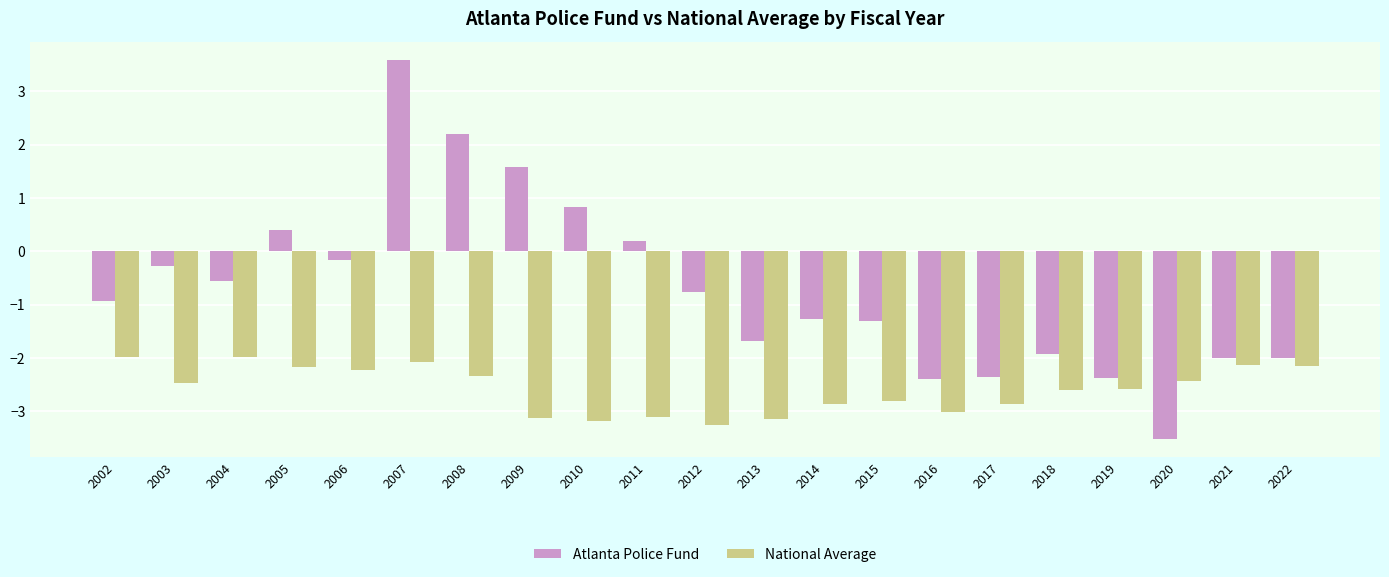

What value does the Atlanta Police Fund series have at 2019?

-2.4